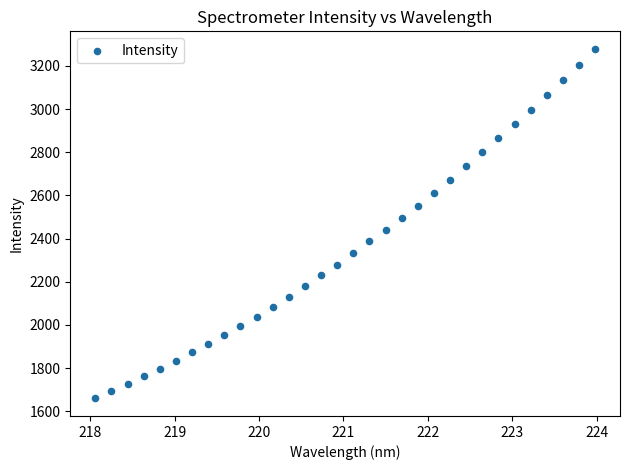

What is the range of Y values (max minus min)?

1620.3